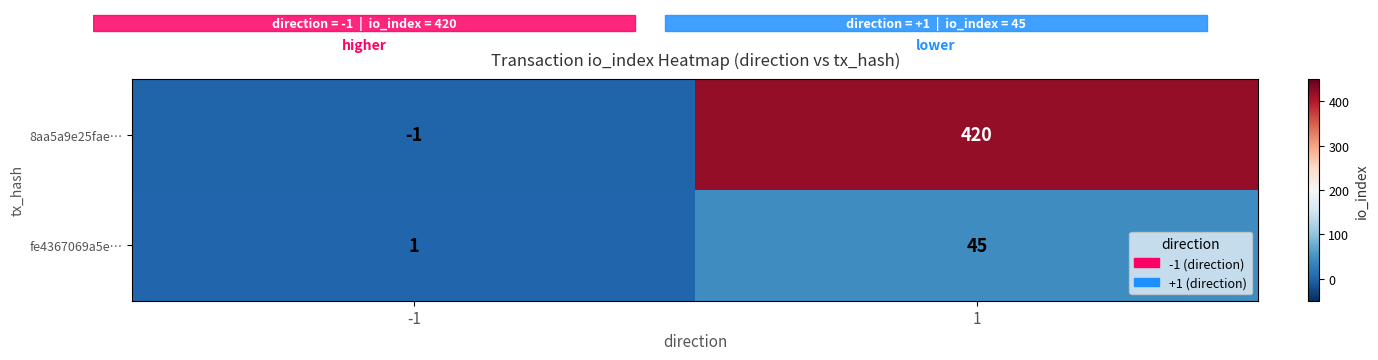

Which series has the widest spread of values?

8aa5a9e25fae…